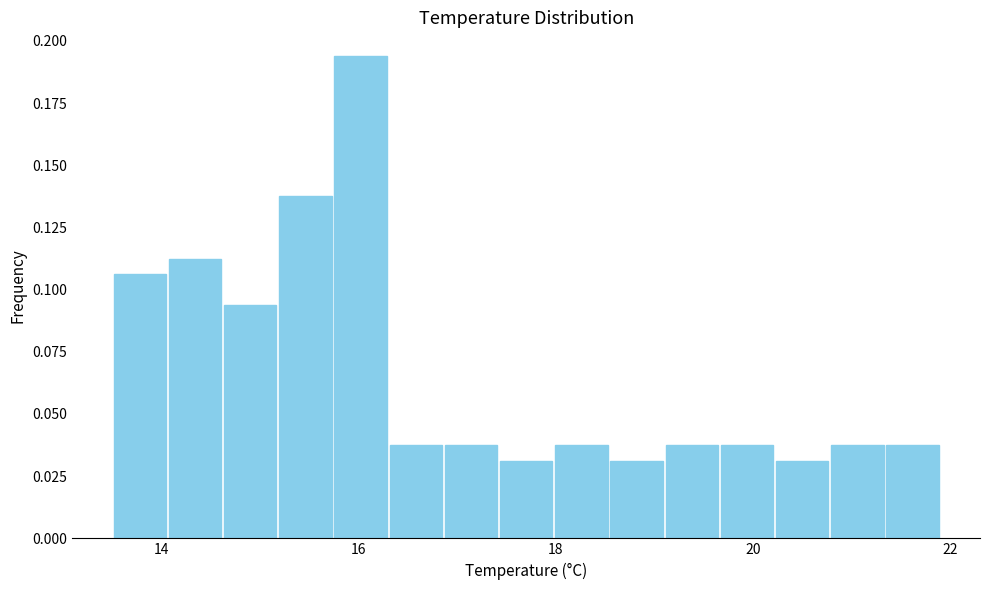

Around what value on the x-axis is the tallest bar? Give the approximate position of its centre, as read against the axis.

16.0